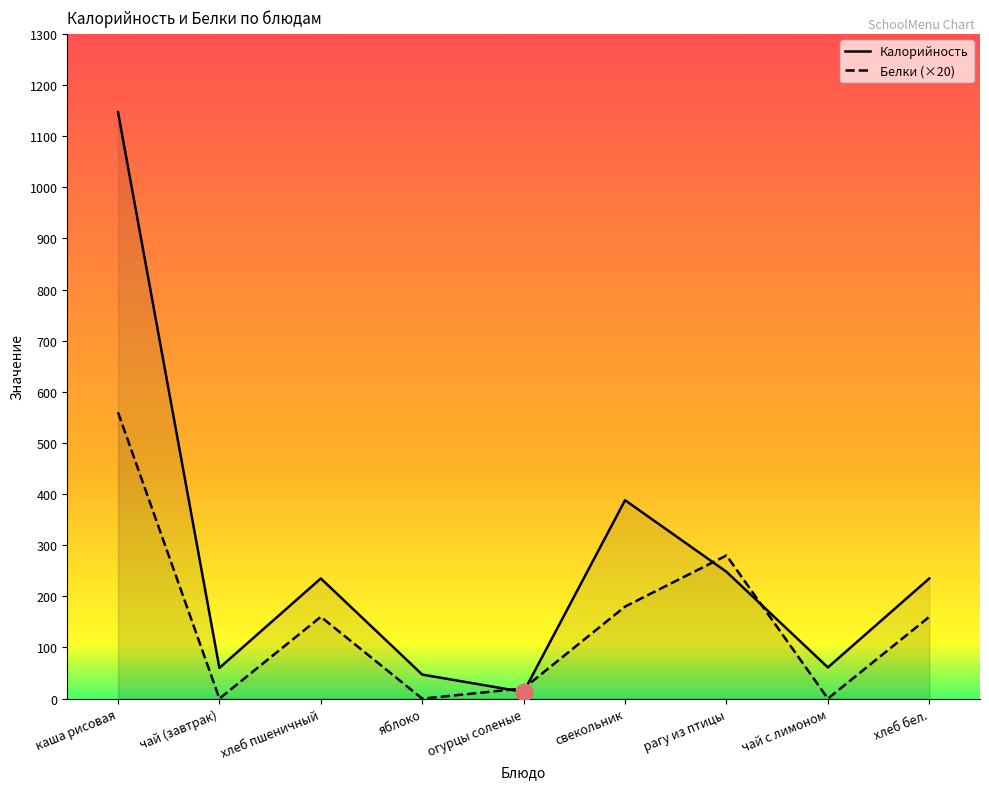

At how many categories does at least one series exceed 576?

1